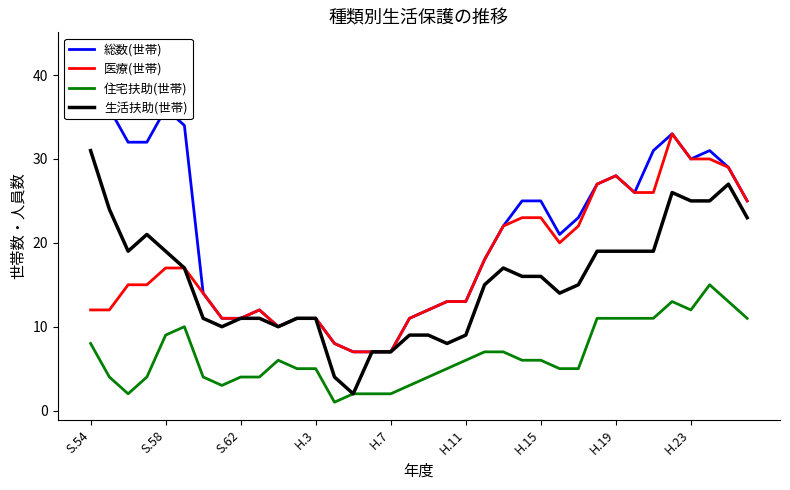

At which label does 生活扶助(世帯) reach its peak?

S.54